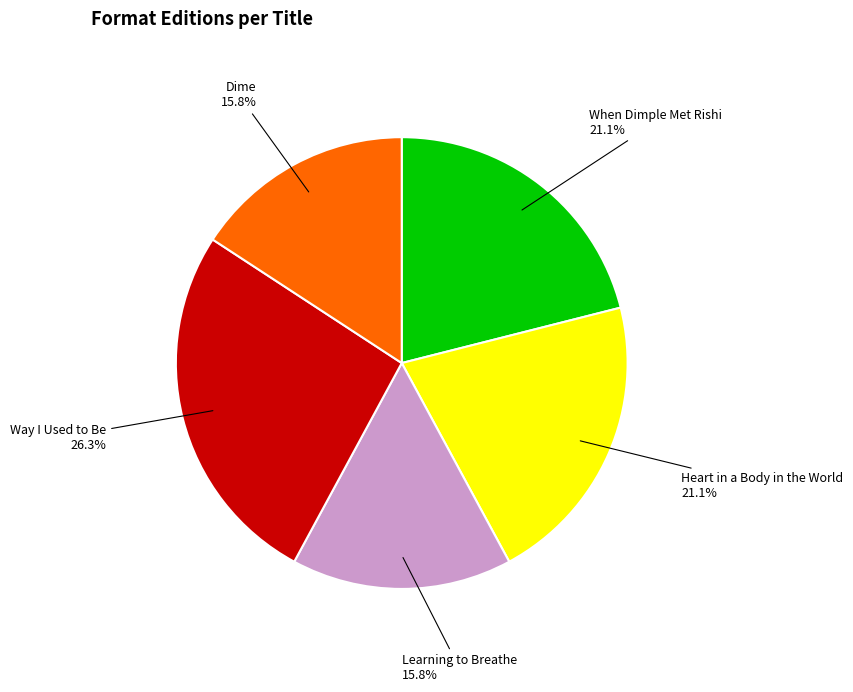

Is there any slice that represents more than half of the pie?

No